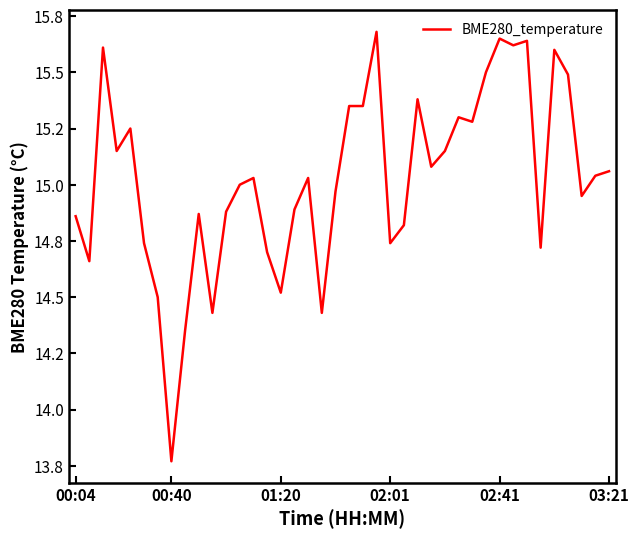

Which label corresponds to the smallest value in the chart?

00:40